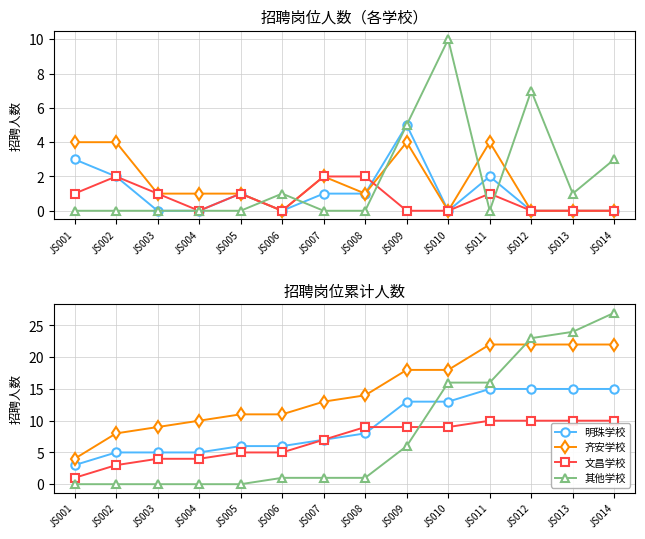

What is the value of the 文昌学校 point at the 7th from the left?

7